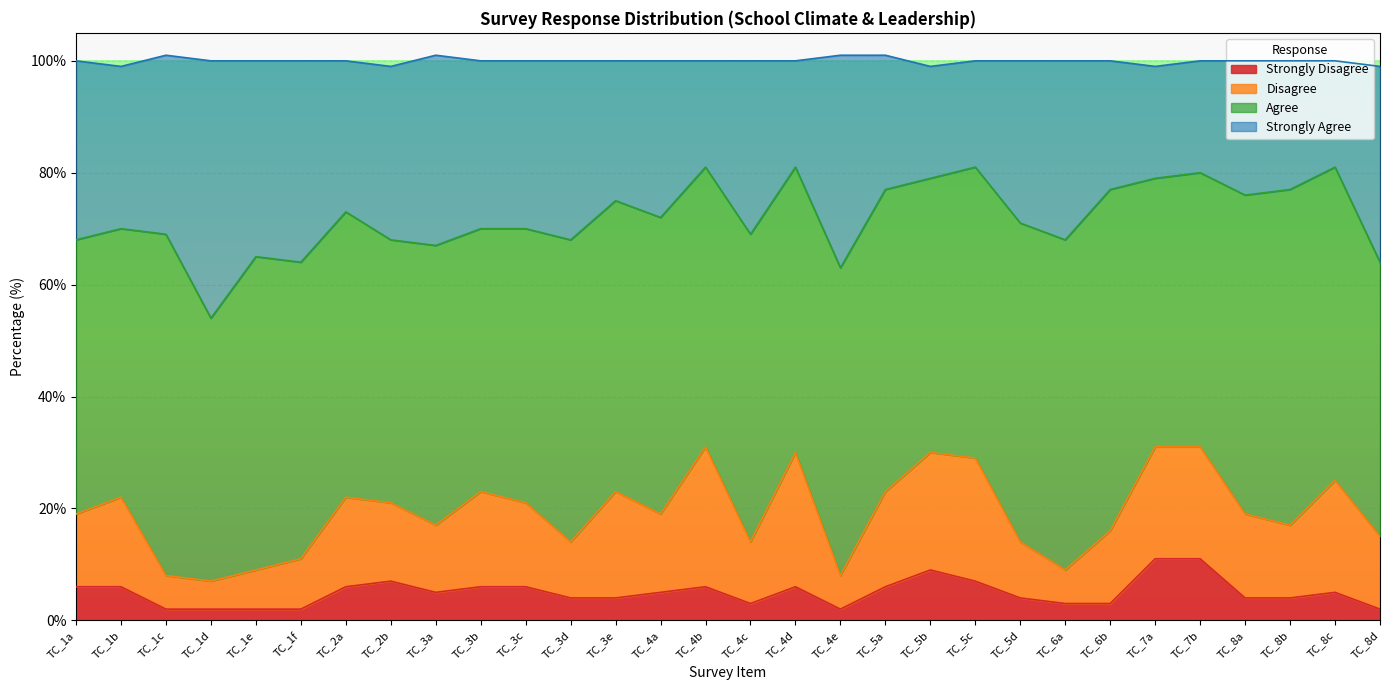

Does the chart display data point markers on the line(s)?

No